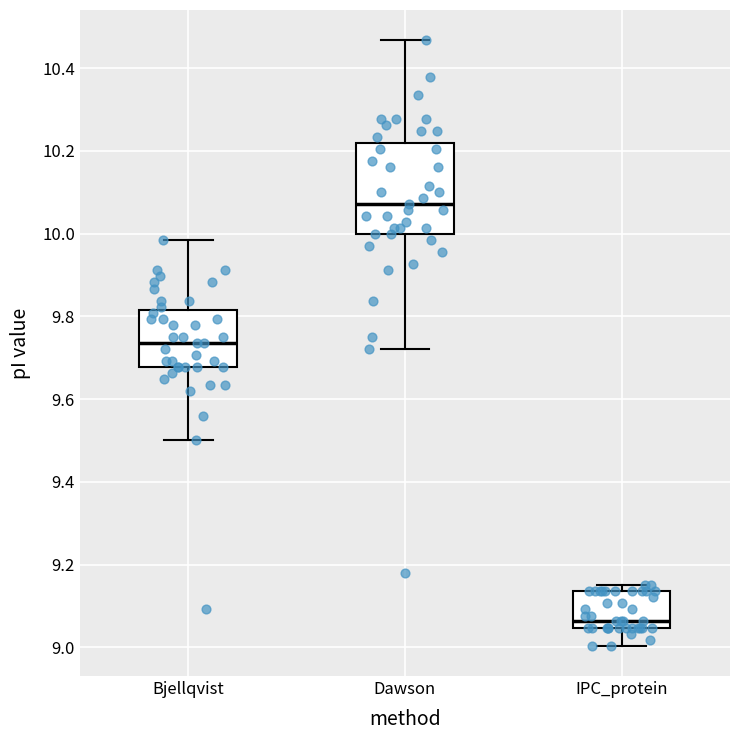

Which box has the lowest median line?

IPC_protein